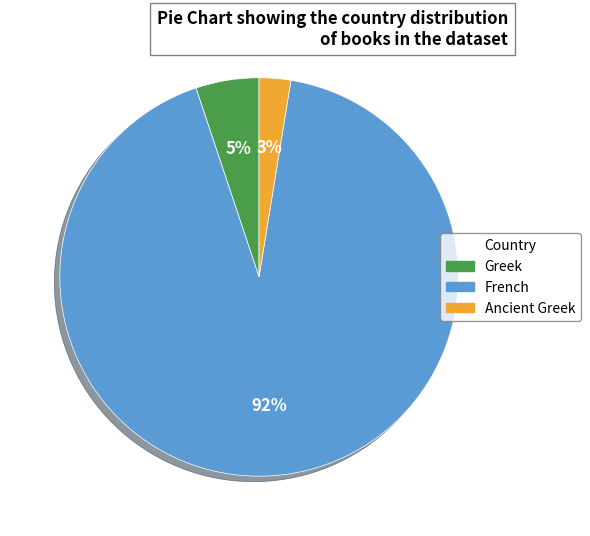

To the nearest percent, what portion does Greek represent?

5%